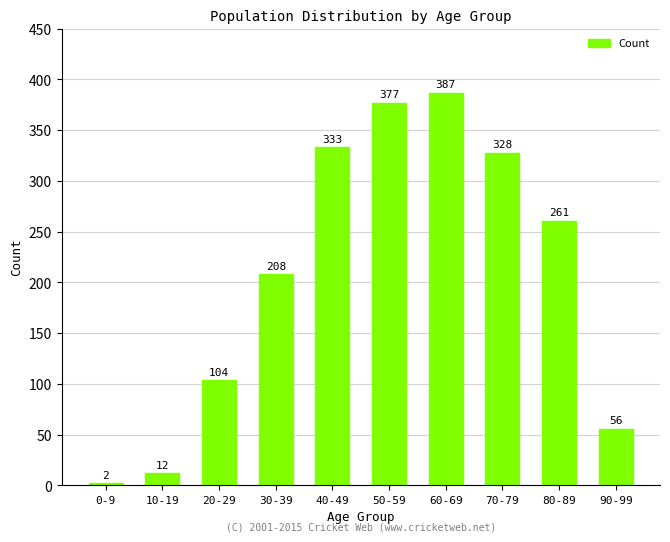

What is the sum of the values at 90-99 and 40-49?

389